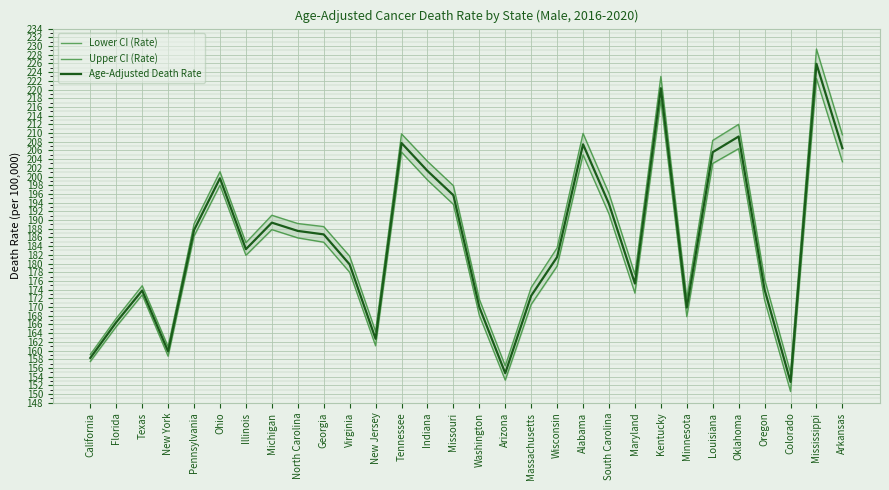

True or false: Upper CI (Rate) and Lower CI (Rate) cross at least once.

False